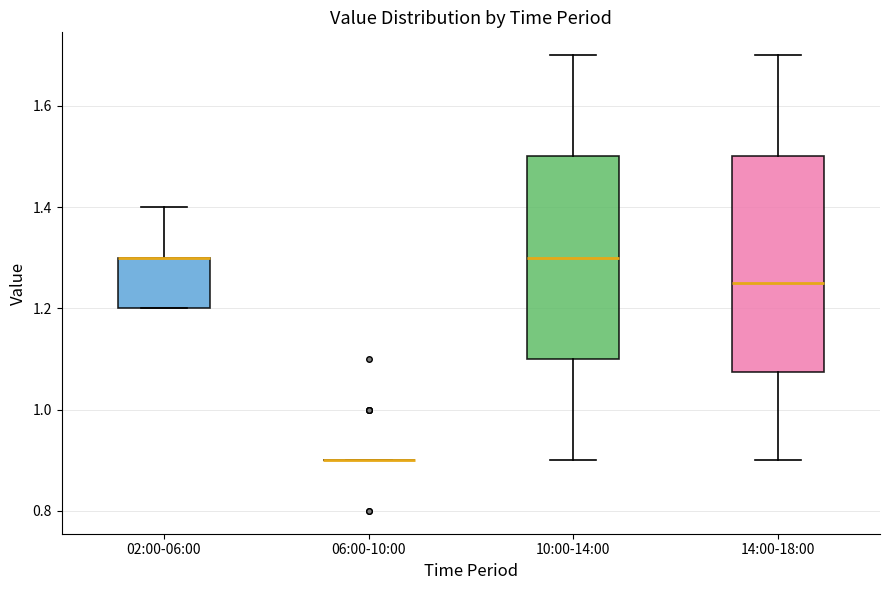

Which box is the tallest, from its lower edge to its upper edge?

14:00-18:00